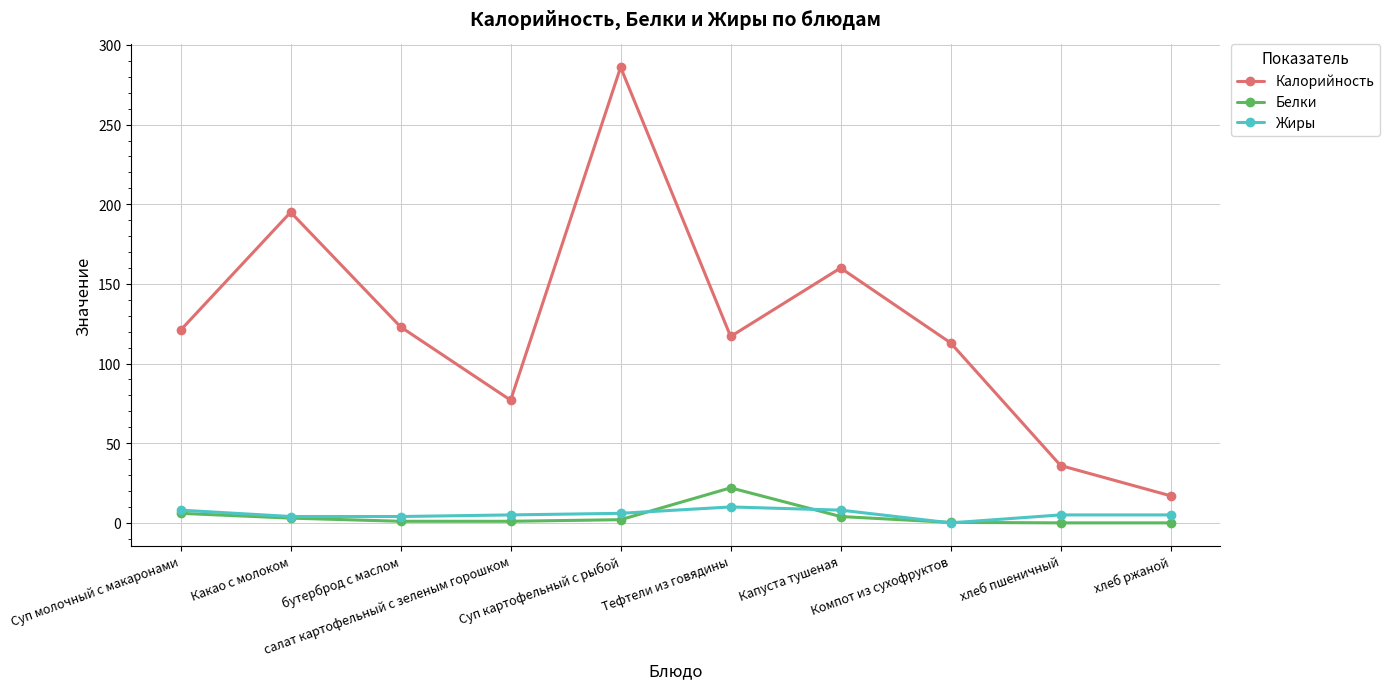

What is the difference between the second highest and second lowest values in the Калорийность series?

159.0